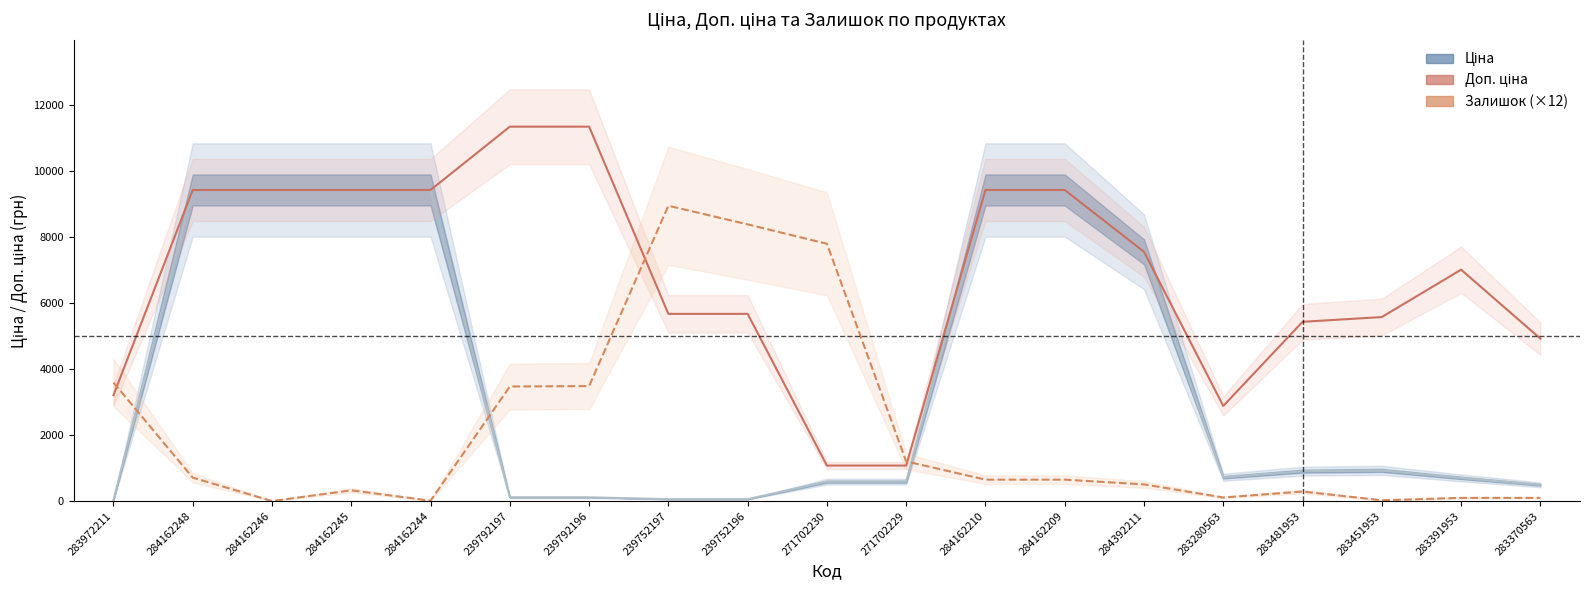

Which series has the largest range (max minus min)?

Доп. ціна